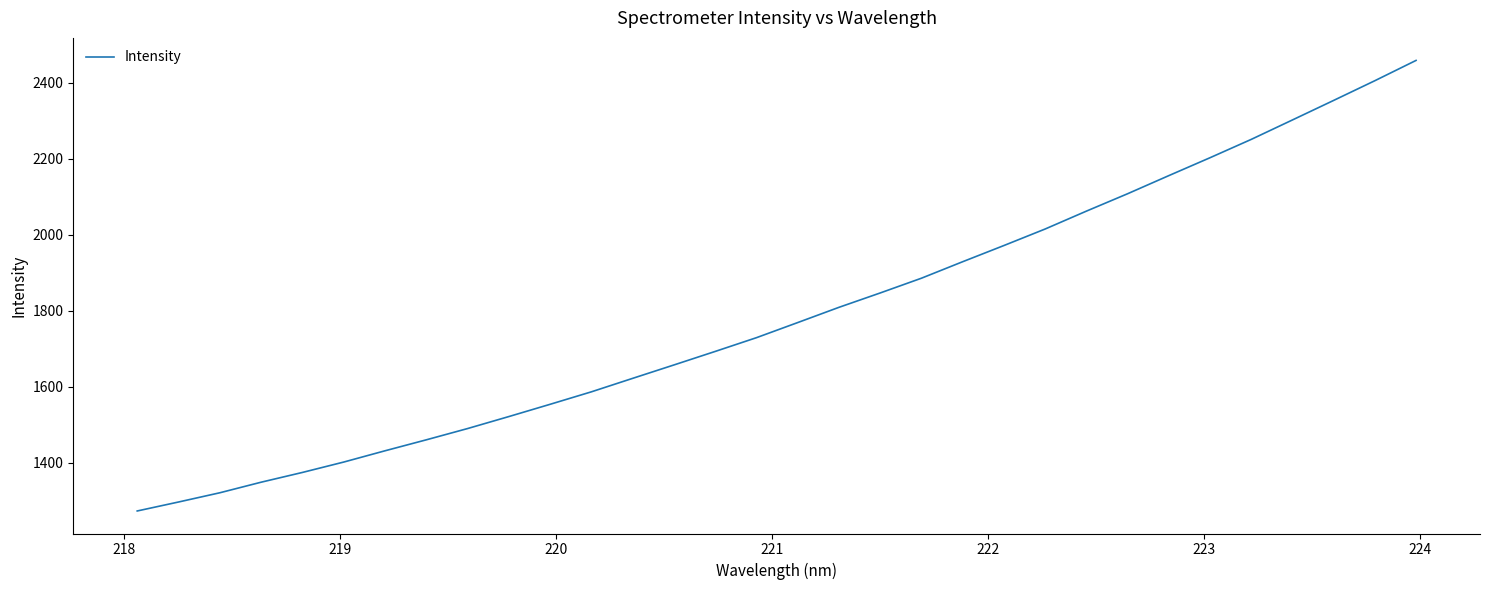

What is the difference between the maximum and minimum values?

1185.8